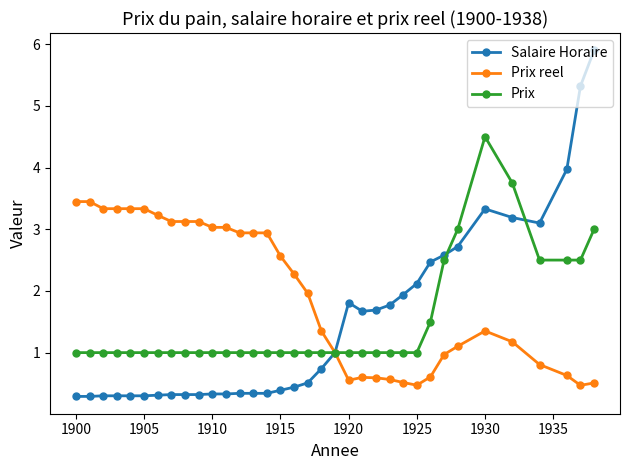

What is the value of the Prix reel point at the 3rd from the left?

3.3